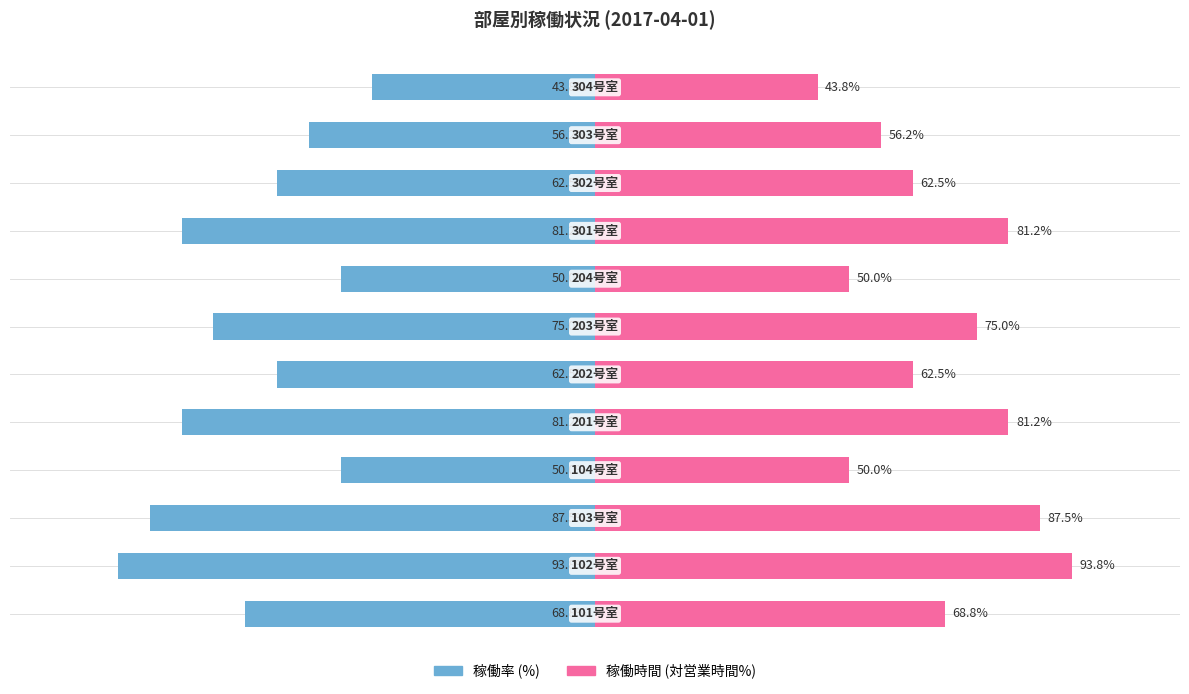

What is the average value of the 稼働時間 (対営業時間%) series?

67.7